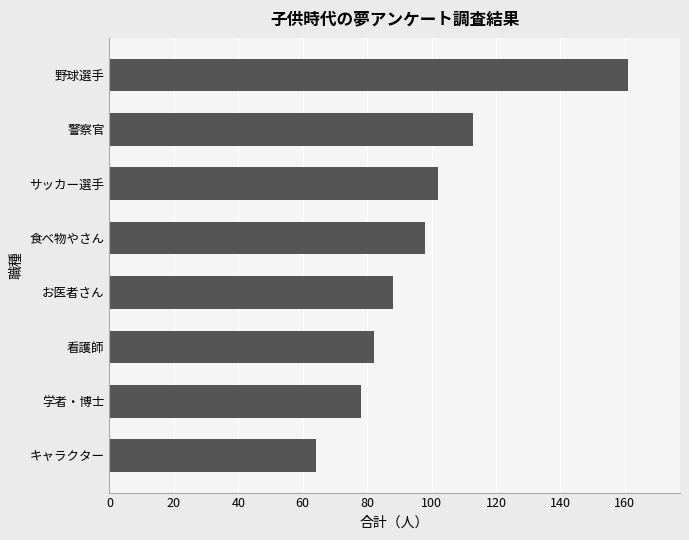

Approximately how many times larger is the value at 食べ物やさん compared to 野球選手?

0.6